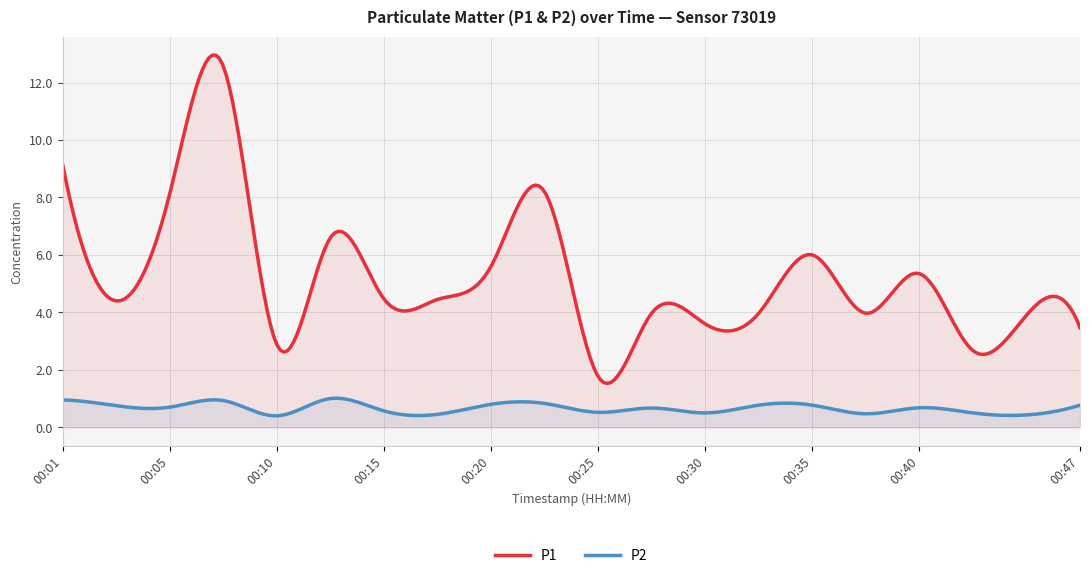

True or false: P2 and P1 intersect in this chart.

False